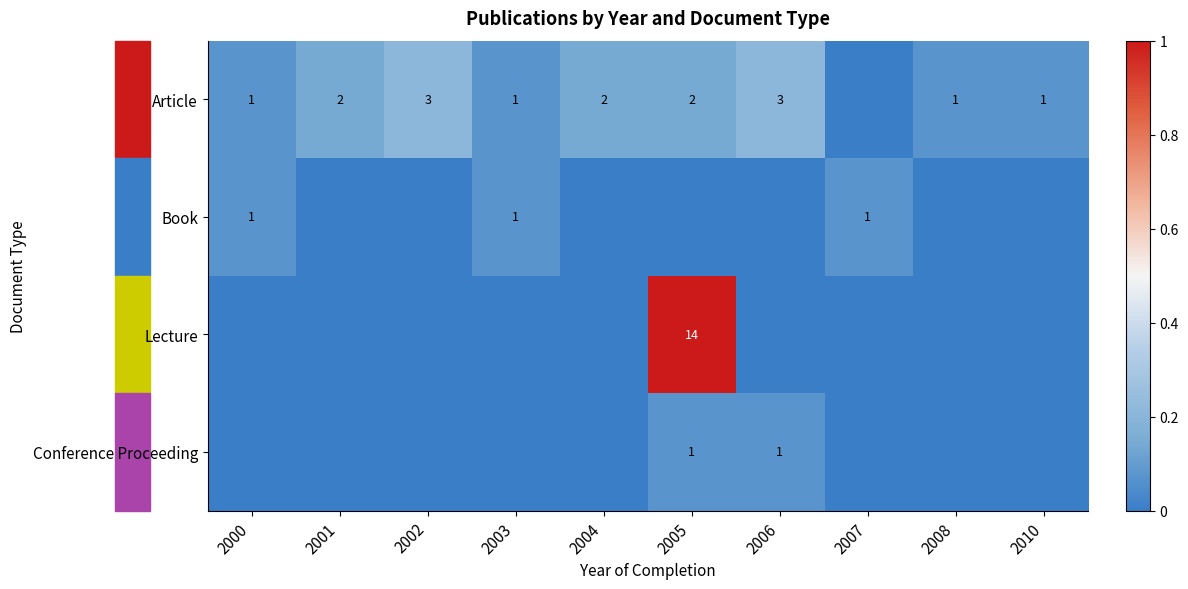

The value of Conference Proceeding at 2006 is 2. True or false?

False